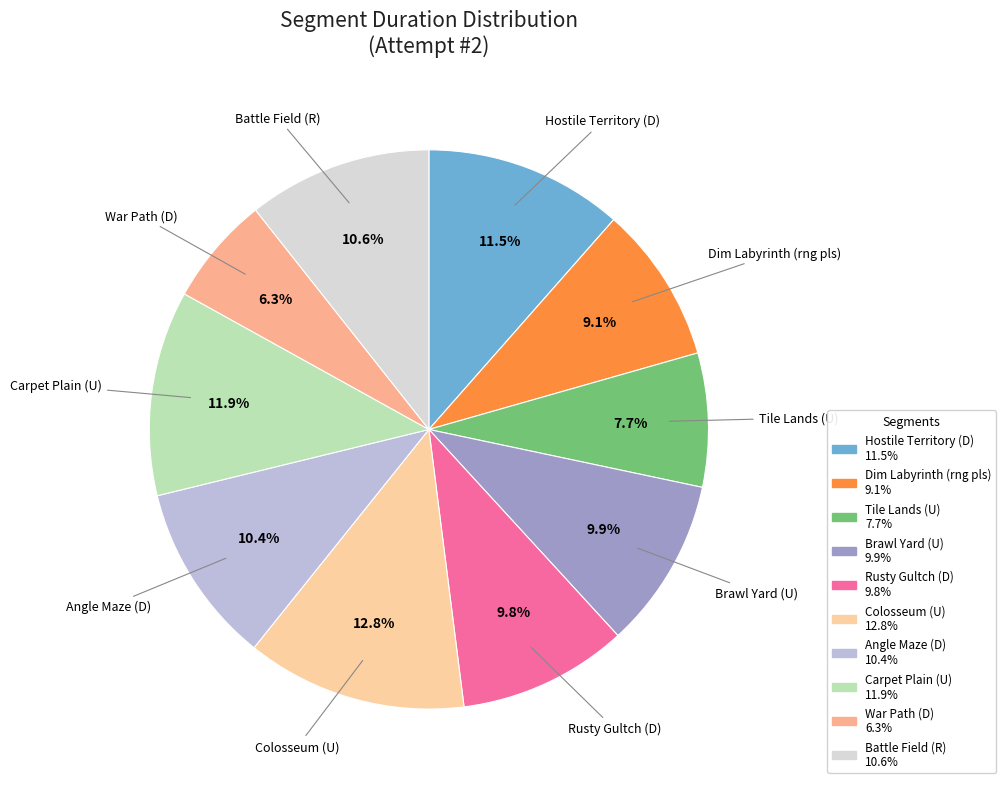

What is the ratio of the value at Battle Field (R) to the value at Rusty Gultch (D)?

1.1